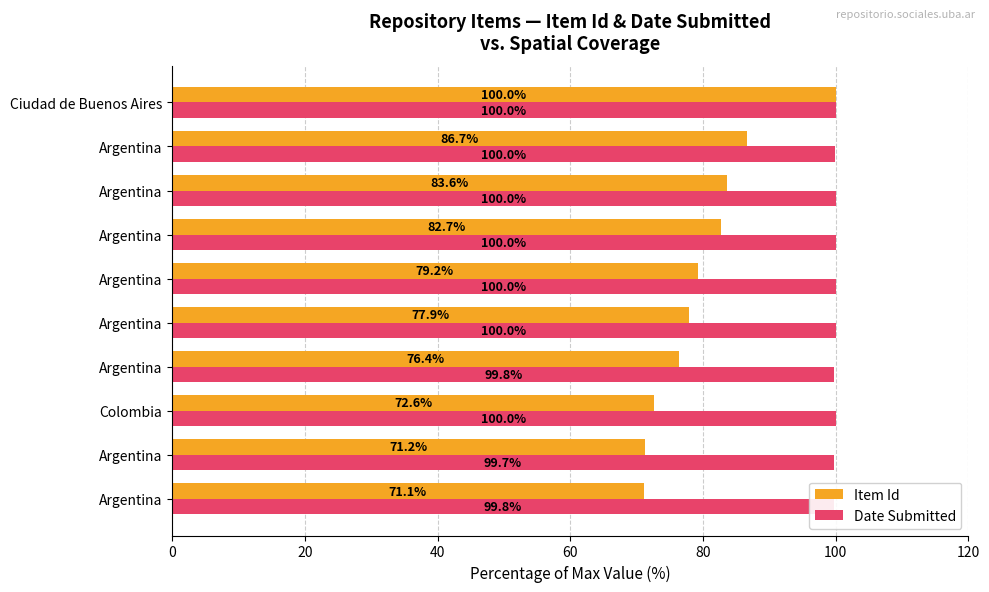

Which series has the largest total across all categories?

Date Submitted